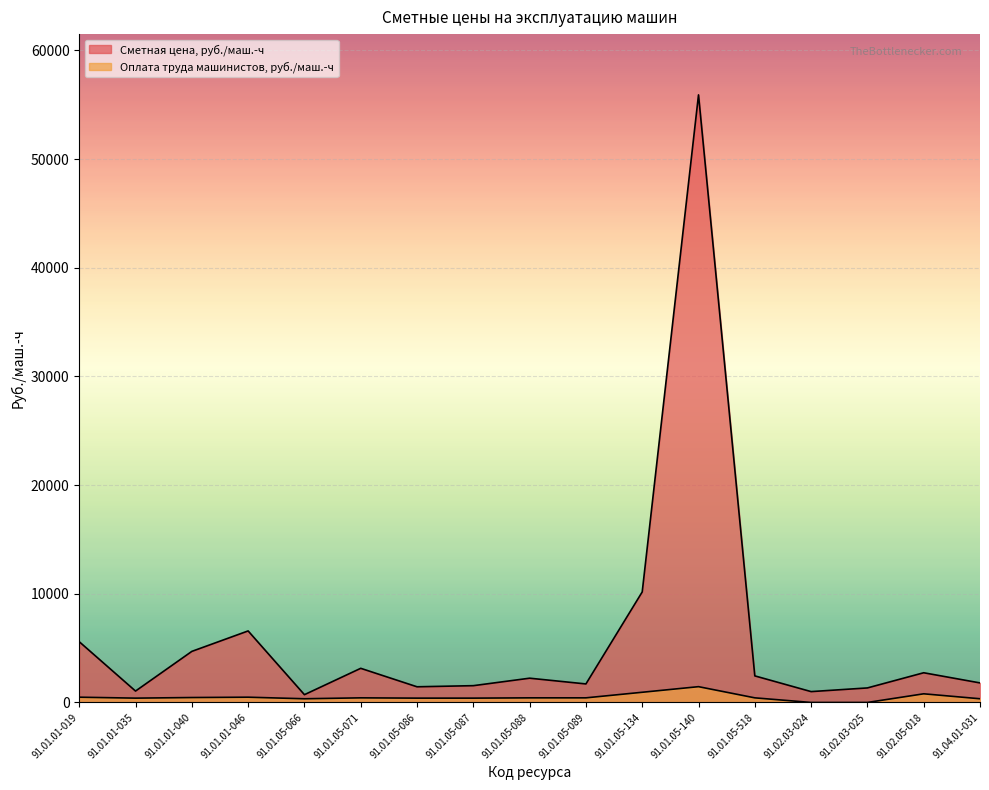

How many lines are shown in the chart?

2